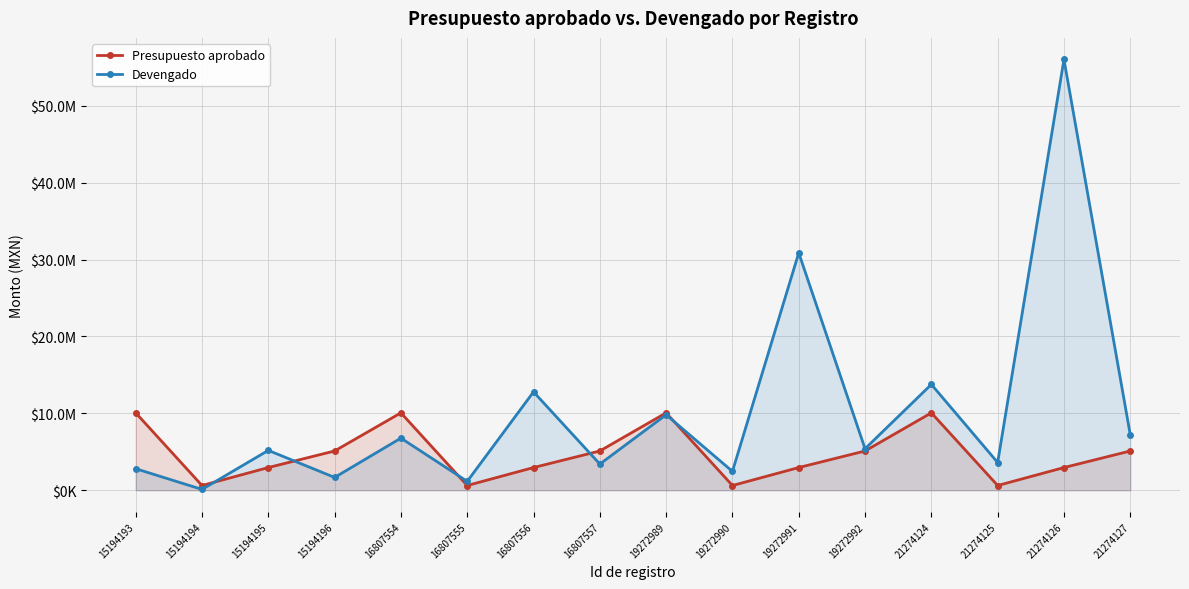

The value of Devengado at 19272992 is 8665353.2. True or false?

False